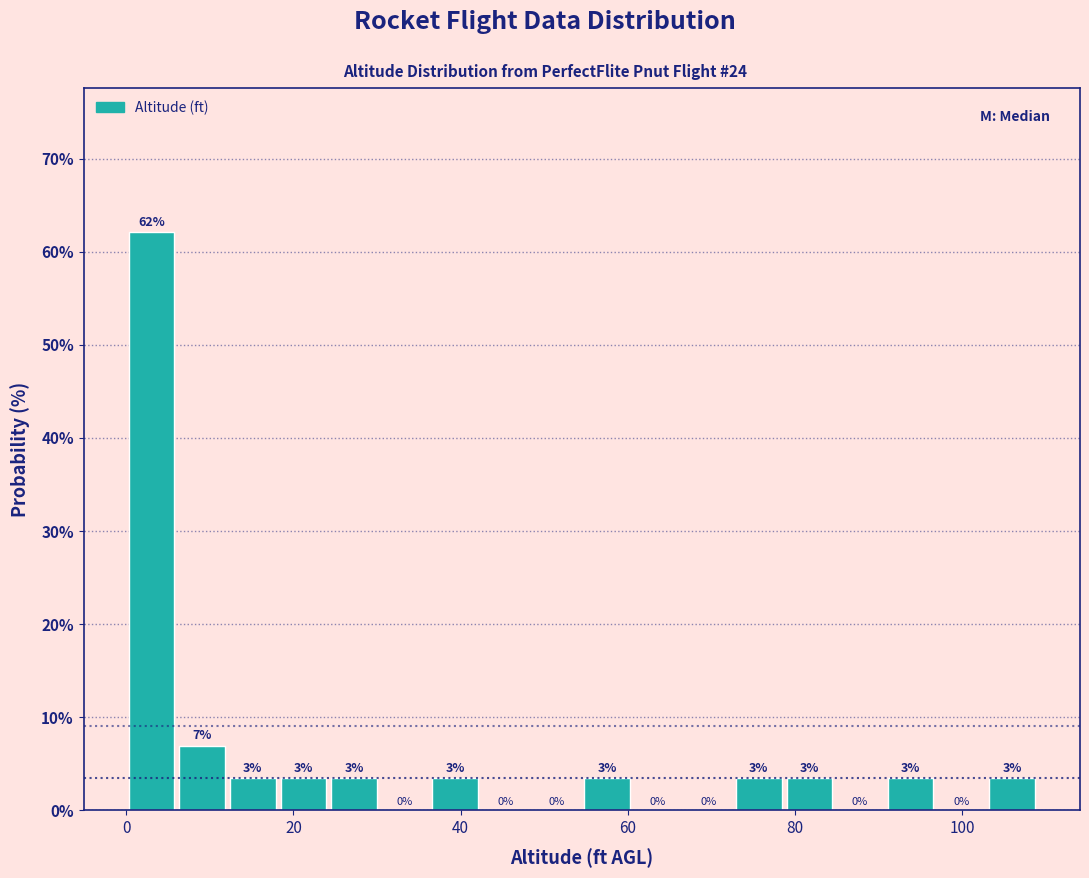

Read against the x-axis, roughly where is the centre of the tallest bar?

4